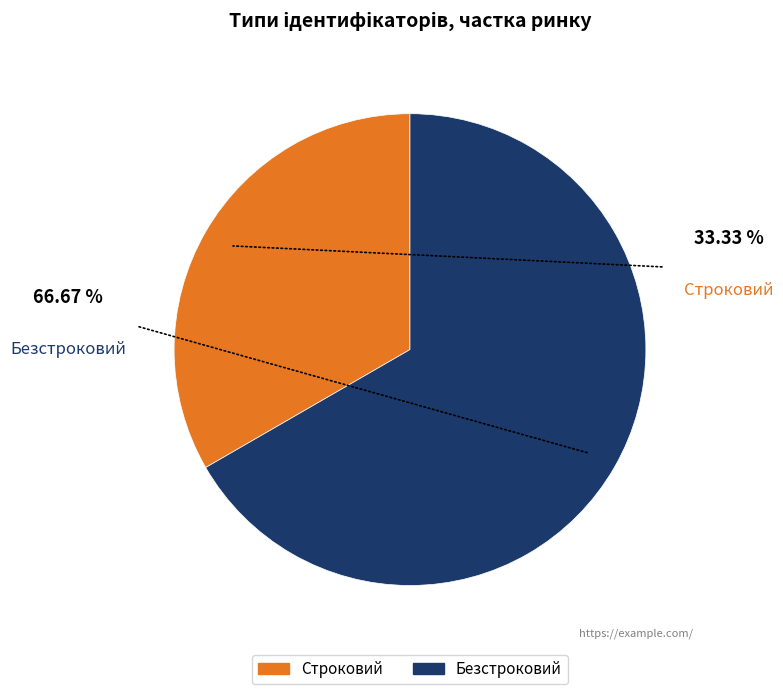

Between Безстроковий and Строковий, which is larger?

Безстроковий